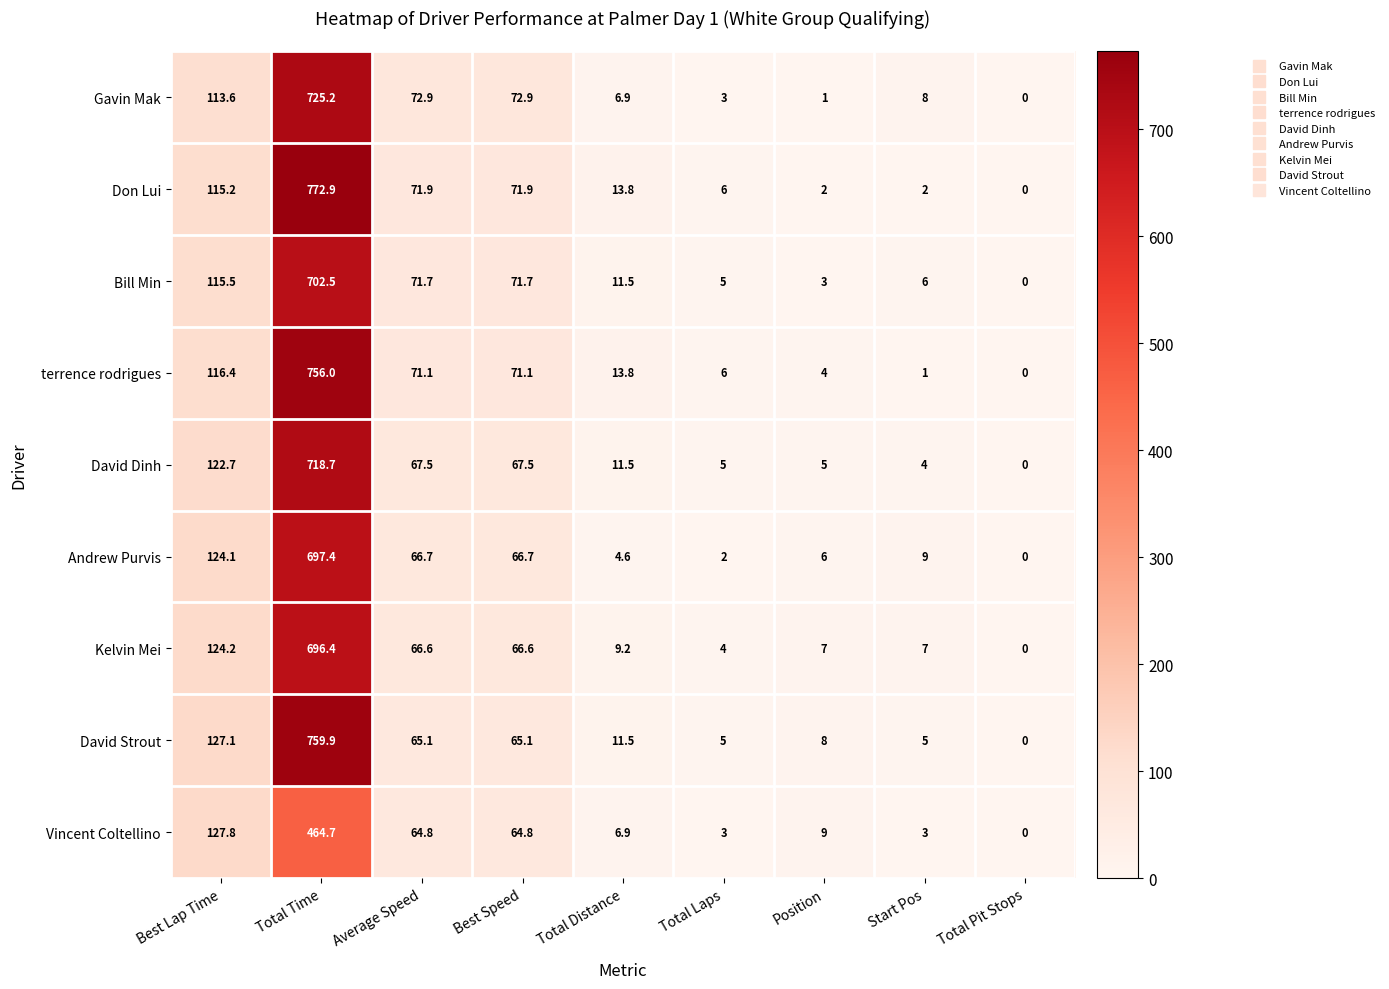

The value of Don Lui at Total Distance is 13.8. True or false?

True